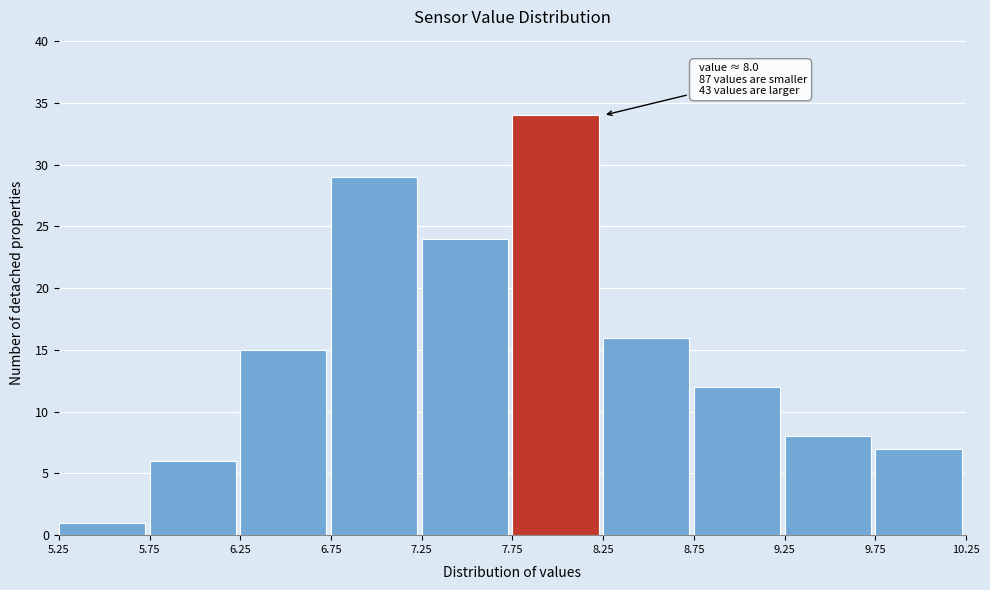

Which range on the x-axis has the tallest bar?

7.75 to 8.25